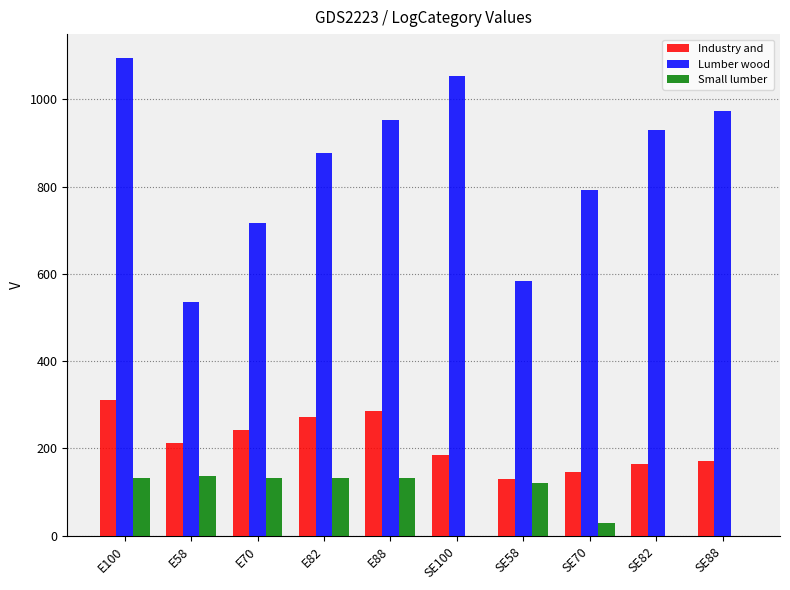

At which category is the sum across all series the highest?

E100